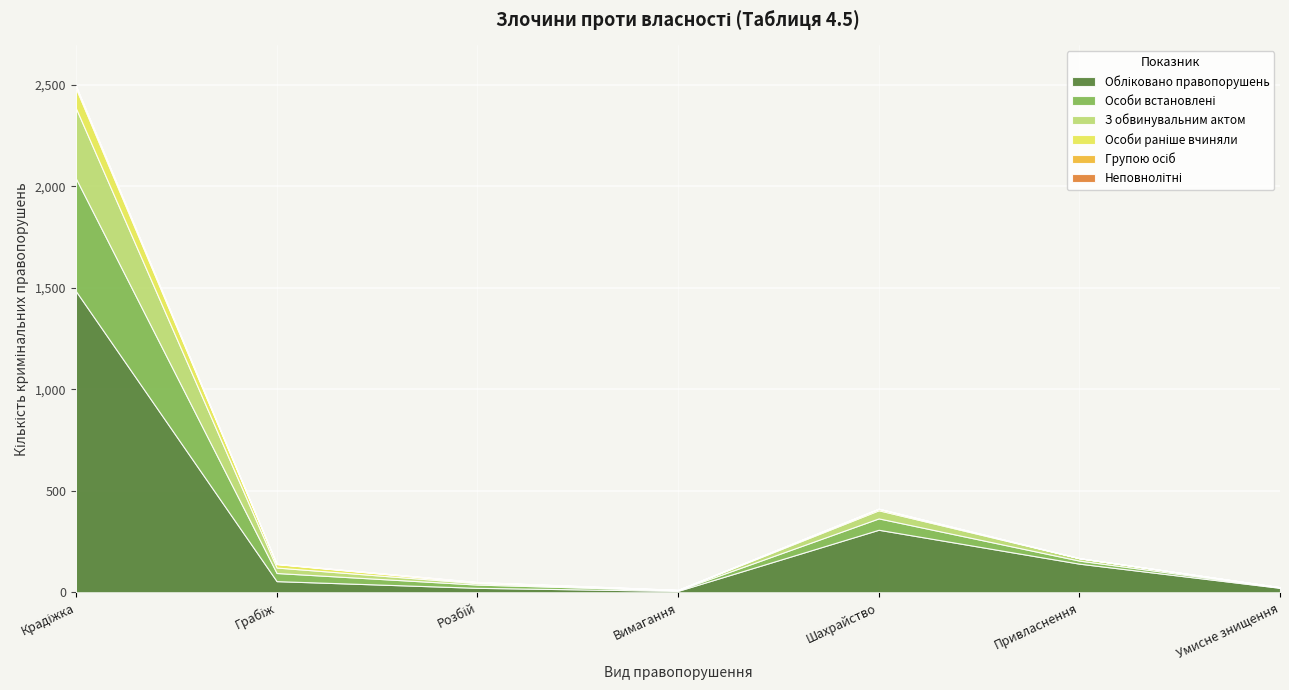

What are all the series names shown in the legend?

Обліковано правопорушень, Особи встановлені, З обвинувальним актом, Особи раніше вчиняли, Групою осіб, Неповнолітні